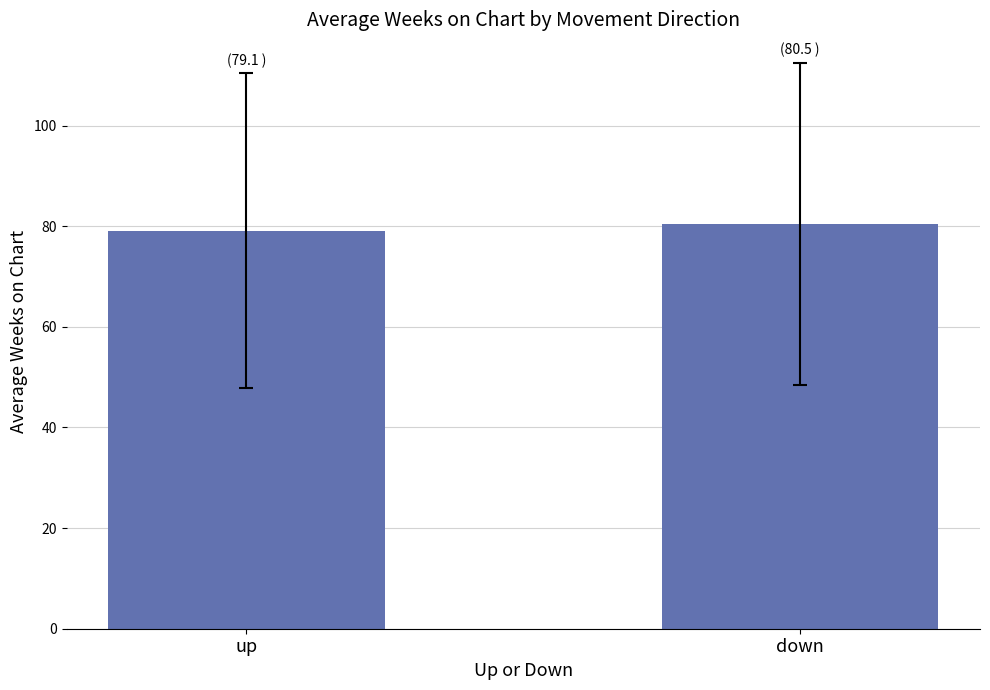

What is the change in value from up to down?

+1.3